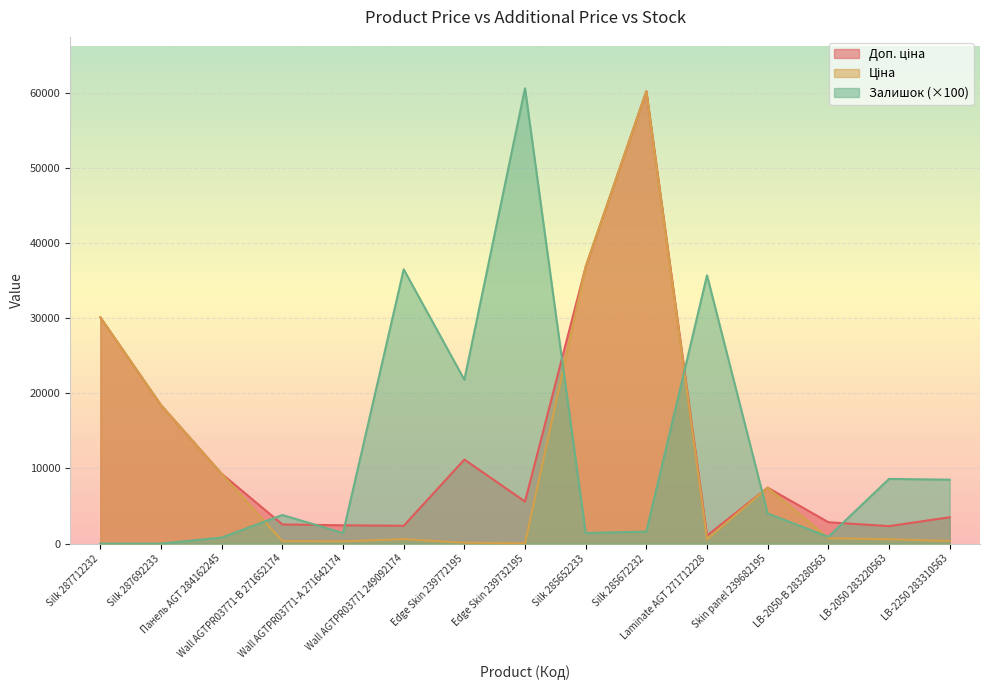

How many times do Залишок and Доп. ціна cross each other?

7